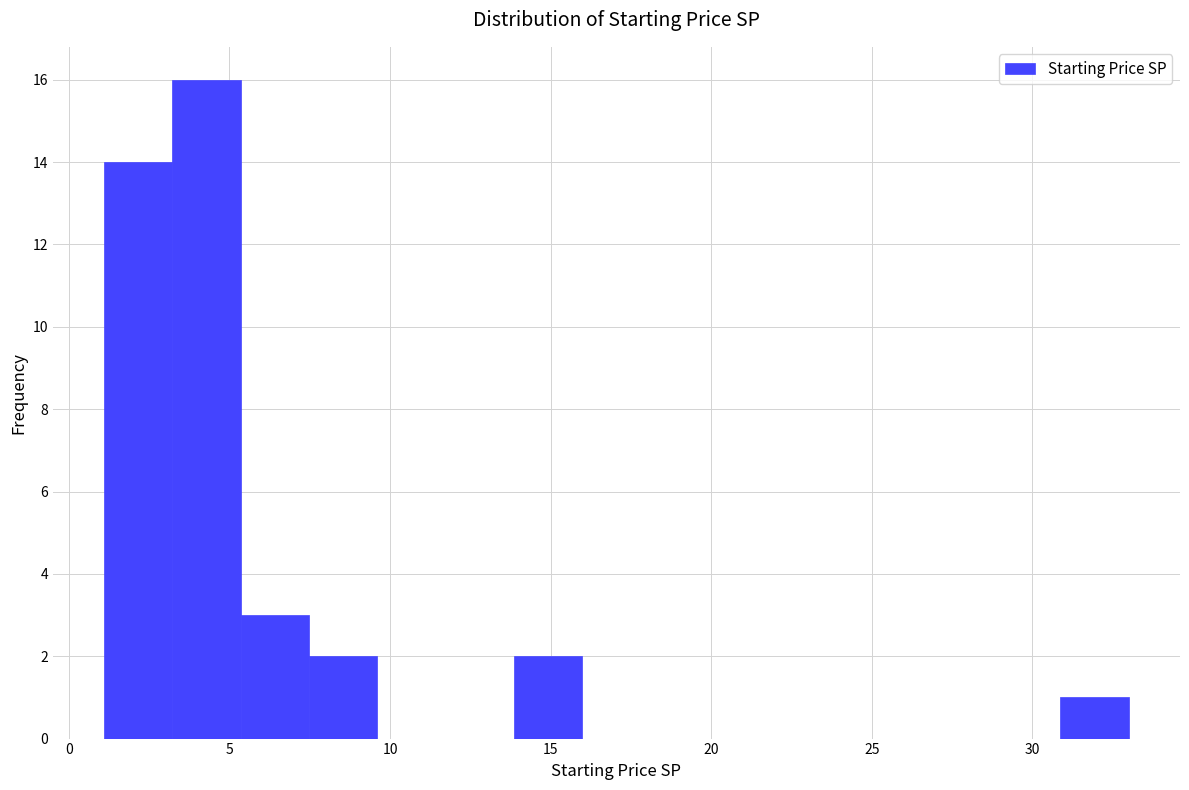

Reading left to right, list every bar in this chart as the range it spans on the x-axis followed by its height. Neither the bar edges nor the heights are printed on the chart, so give them approximately, as read against the axes.

1.0 to 3.0: 14
3.0 to 5.5: 16
5.5 to 7.5: 3
7.5 to 9.5: 2
9.5 to 11.5: 0
11.5 to 14.0: 0
14.0 to 16.0: 2
16.0 to 18.0: 0
18.0 to 20.0: 0
20.0 to 22.5: 0
22.5 to 24.5: 0
24.5 to 26.5: 0
26.5 to 28.5: 0
28.5 to 31.0: 0
31.0 to 33.0: 1